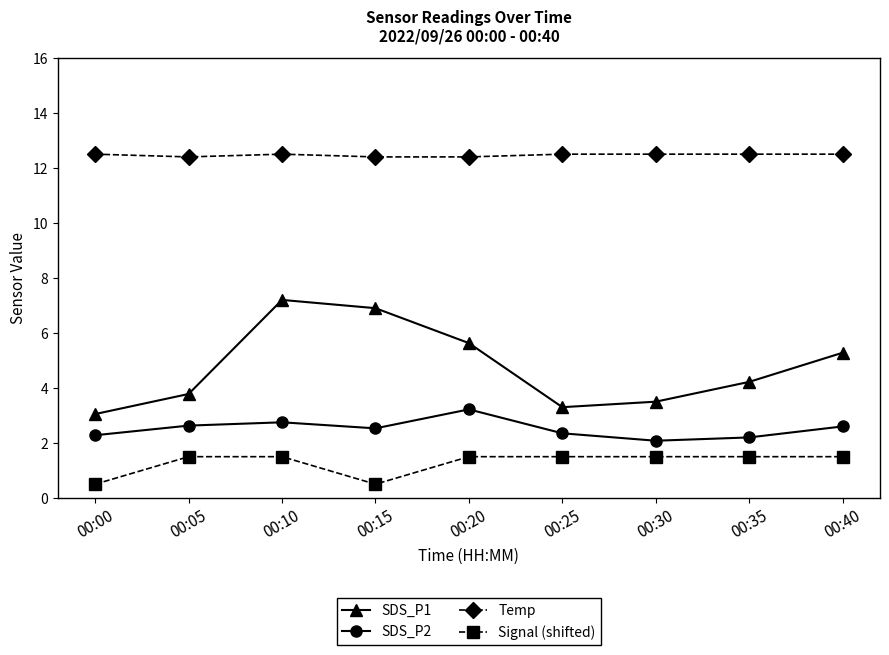

Where does the Signal (shifted) series first go above 1?

00:05